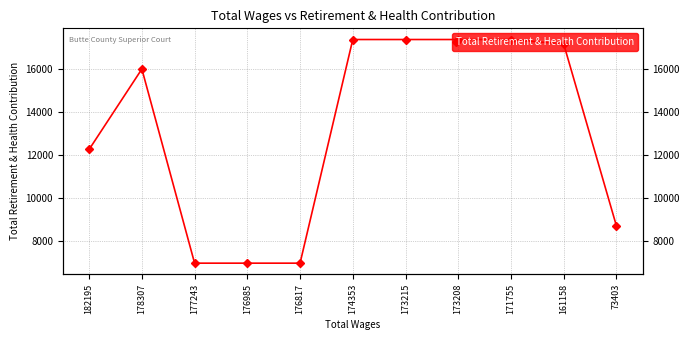

What is the greatest value displayed?

17395.6